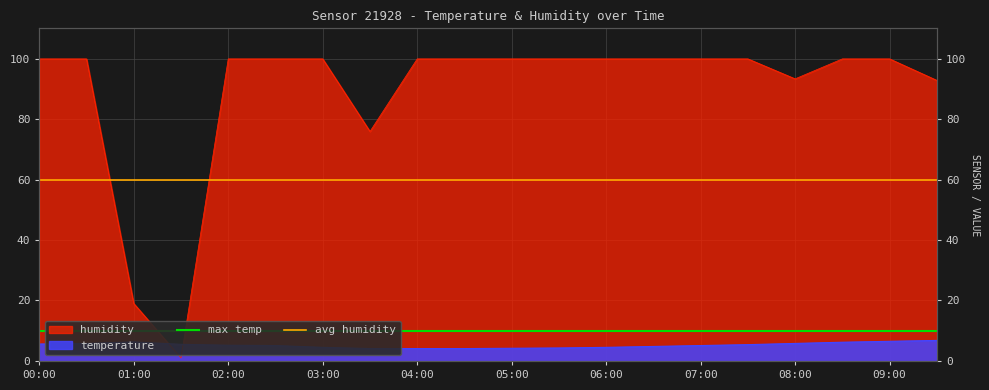

Is the value of max temp at 01:00 greater than the value of avg humidity at 00:00?

No